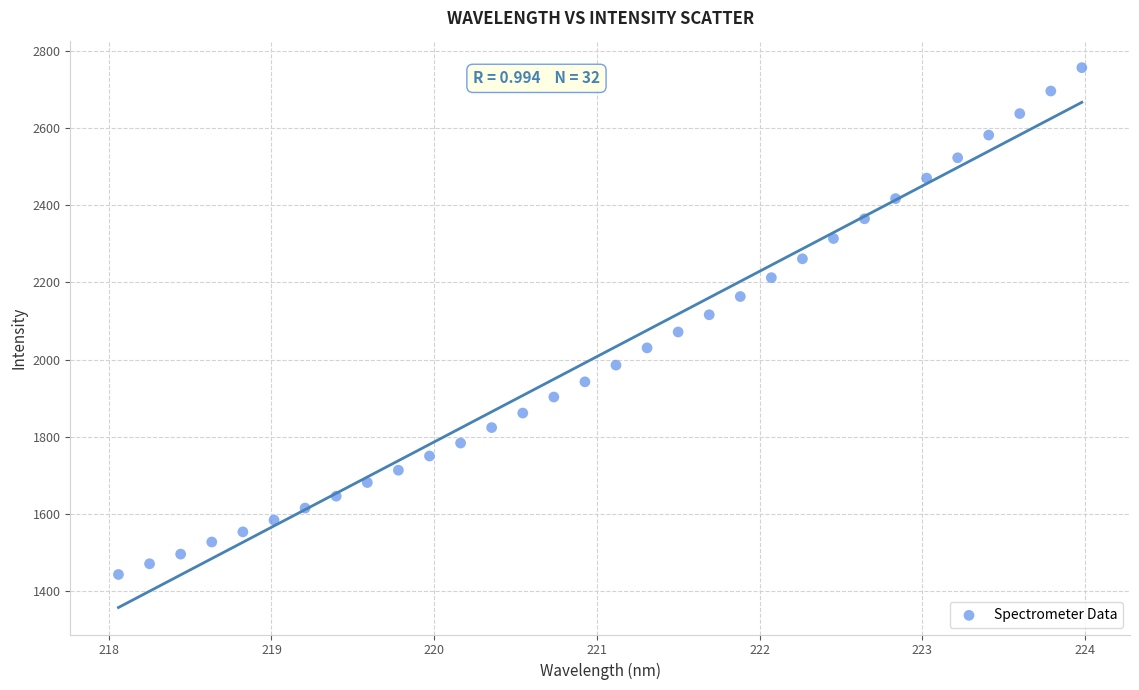

What is the range of Y values (max minus min)?

1315.9